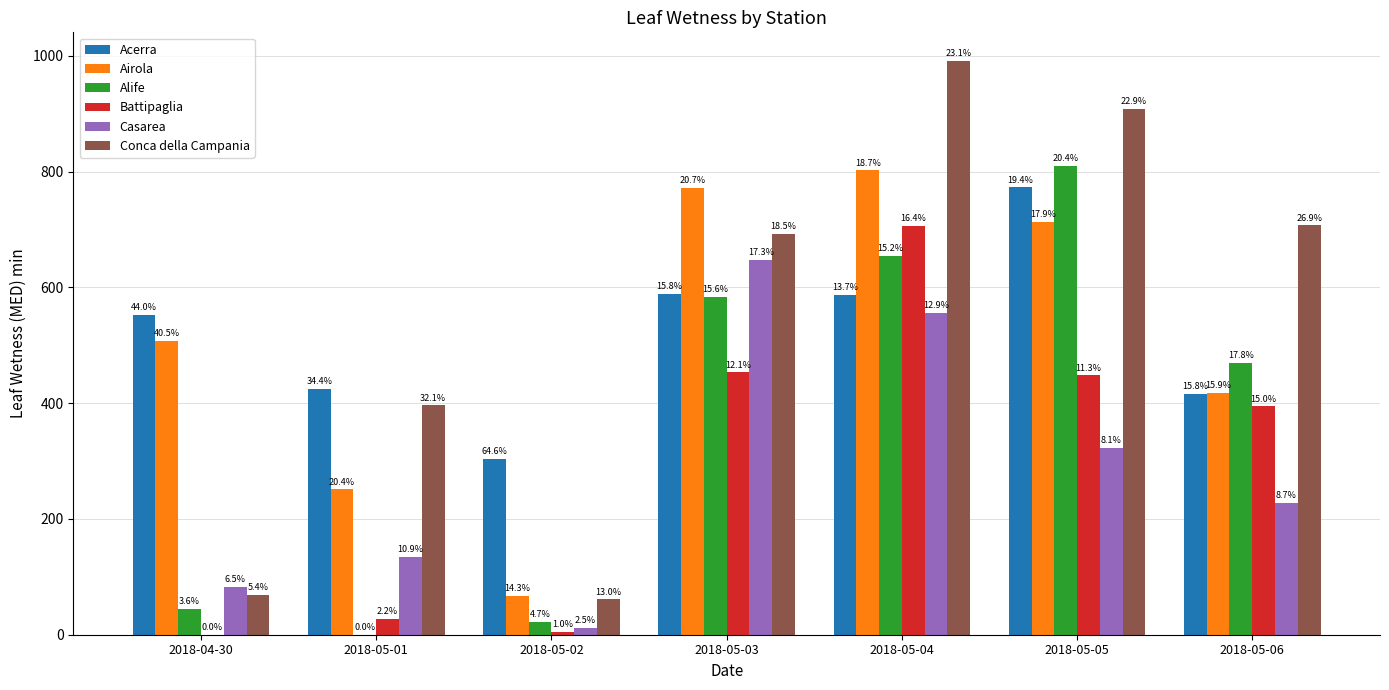

What is the approximate value of Battipaglia at 2018-05-05?

447.9